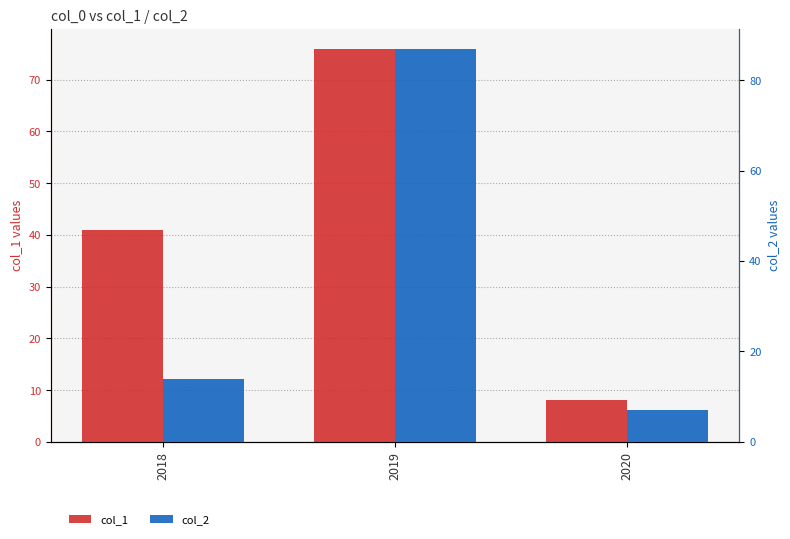

How many bars are there in total?

6